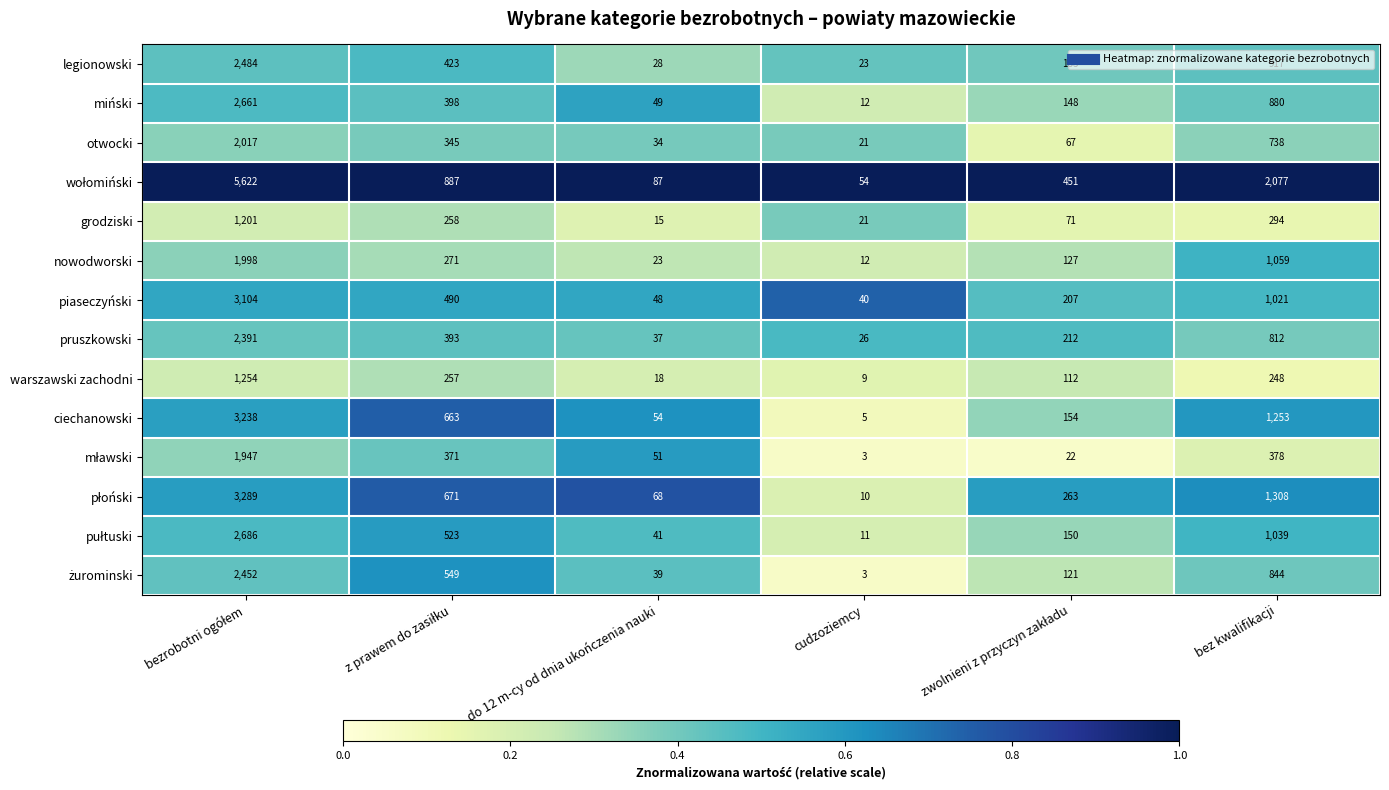

What is the difference between the highest and lowest values at bez kwalifikacji?

1829